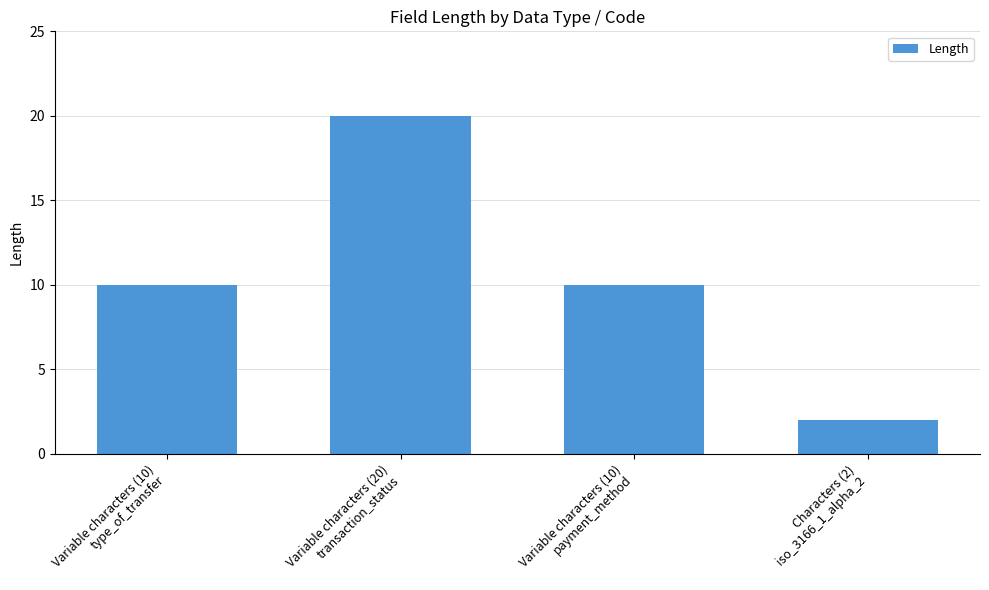

Count the number of data series in this chart.

1